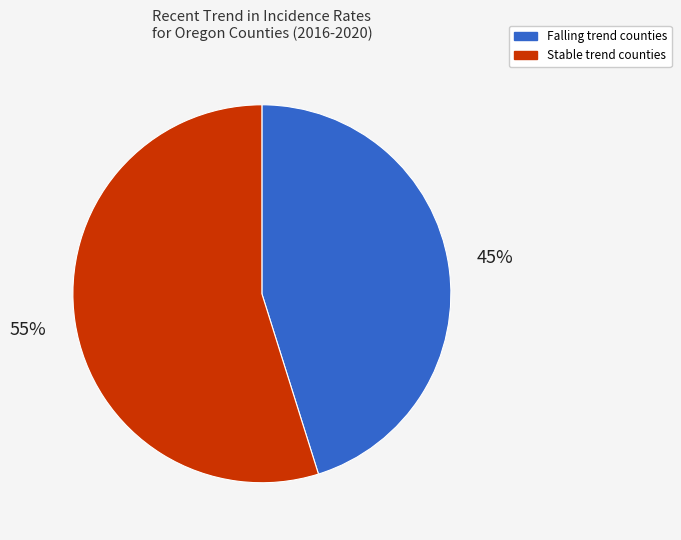

To the nearest percent, what is the average slice percentage?

50%